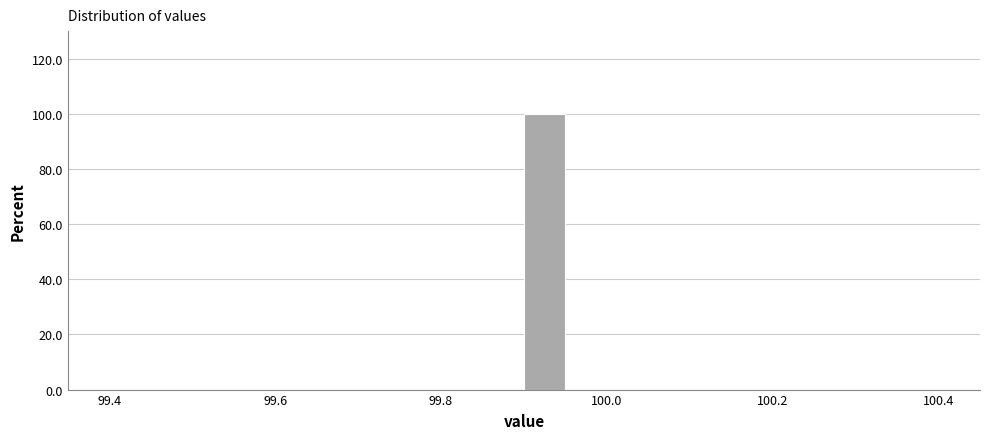

Read against the x-axis, roughly where is the centre of the tallest bar?

99.92